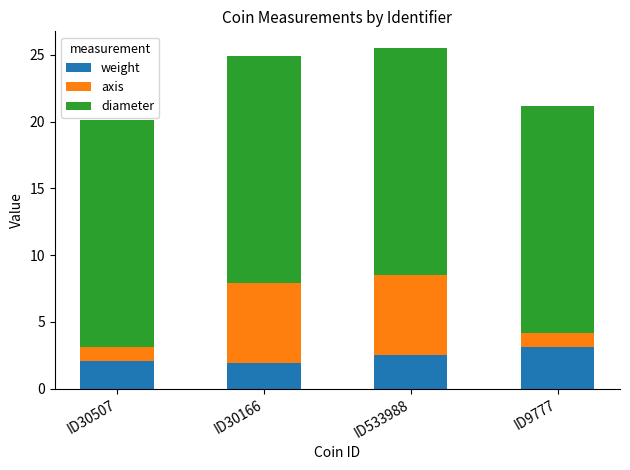

True or false: weight has a value of 4.2 at ID533988.

False